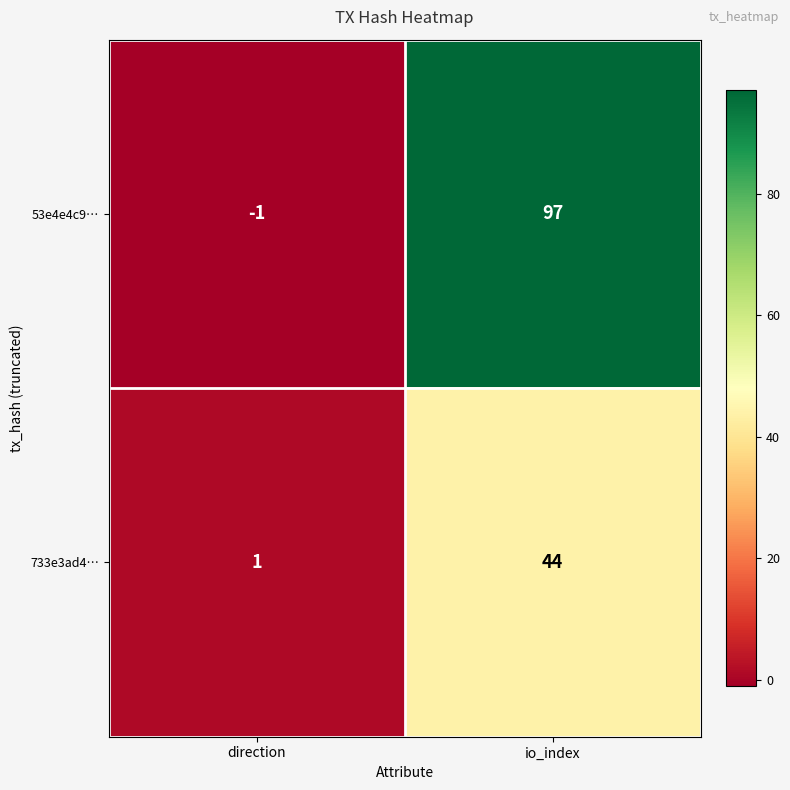

True or false: 733e3ad4… has a value of 73 at io_index.

False